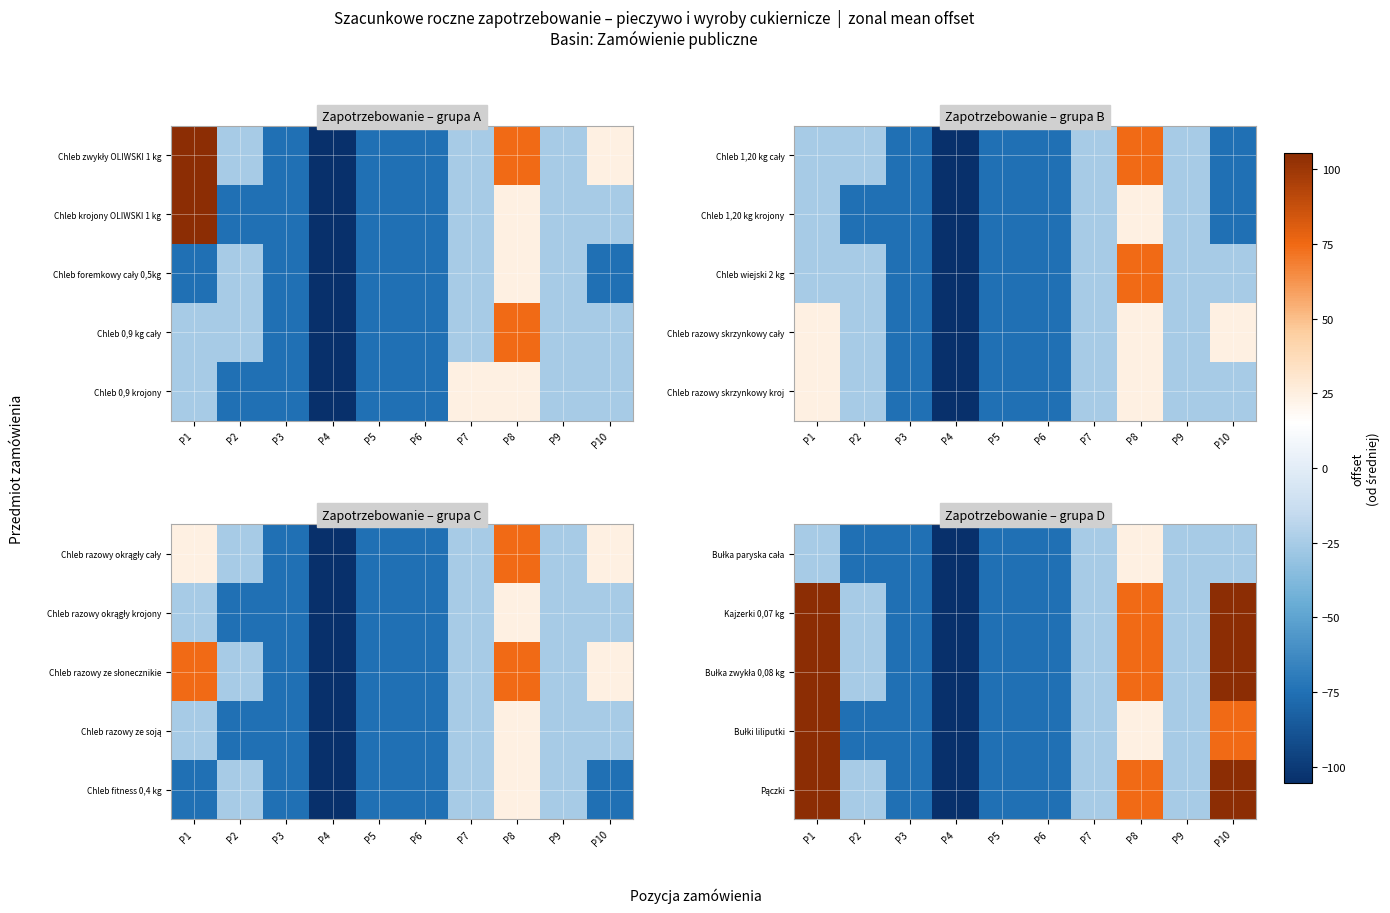

True or false: Bułka zwykła 0,08 kg has a value of -40.2 at P3.

False